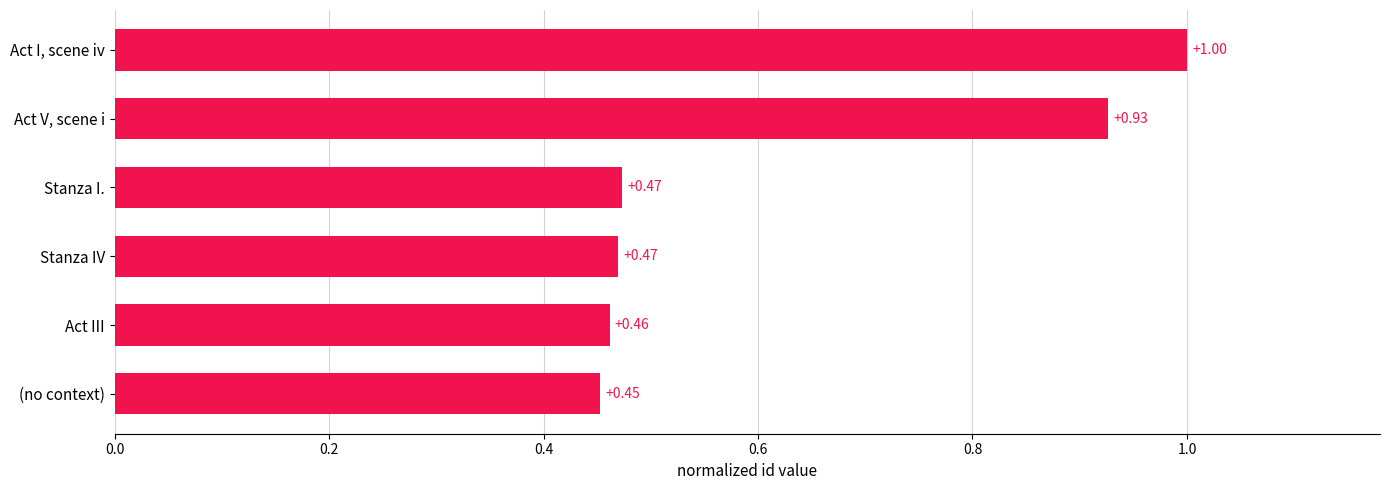

Which category has the highest value across all series?

Act I, scene iv